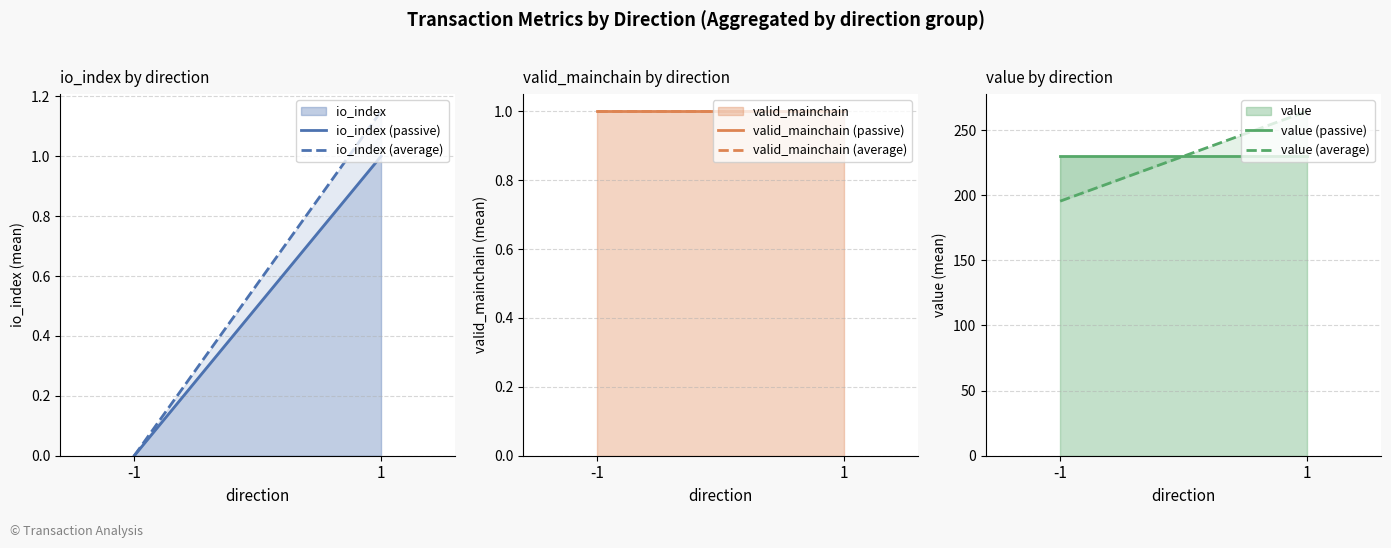

What is the difference between the io_index (passive) values at -1 and 1?

1.0